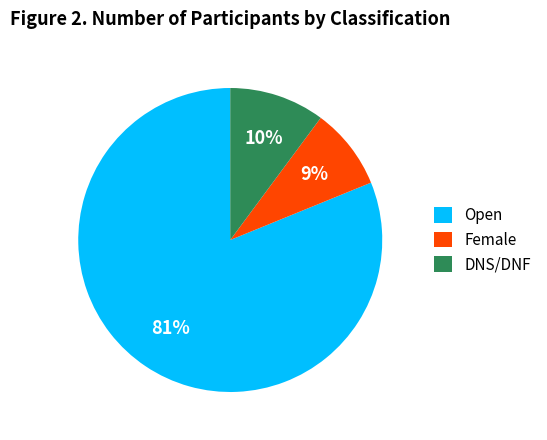

Do Open and DNS/DNF together represent more than half of the pie?

Yes